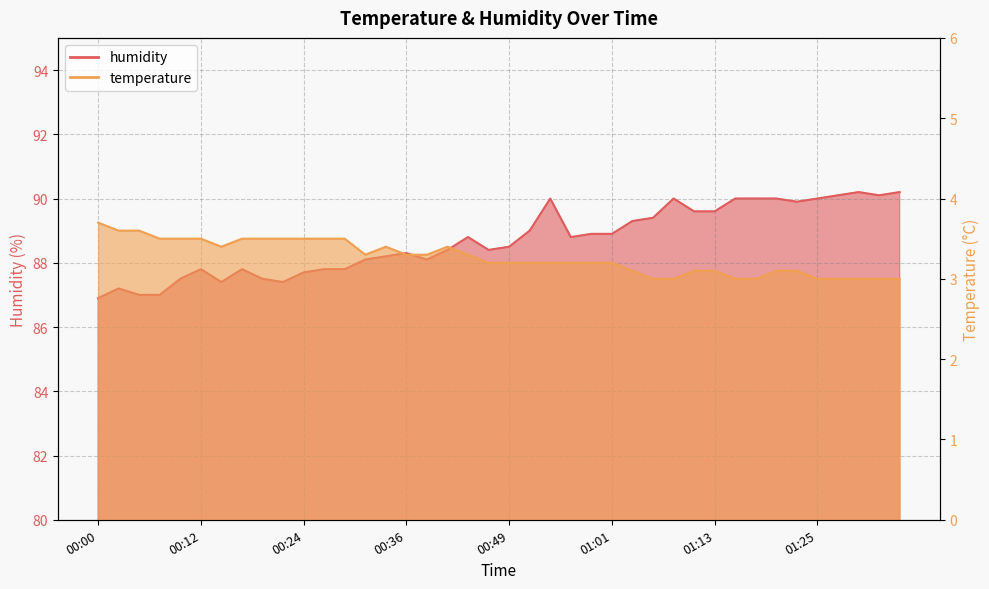

Rank the categories by temperature value from highest to lowest.

00:00, 00:02, 00:05, 00:07, 00:10, 00:12, 00:17, 00:19, 00:22, 00:24, 00:27, 00:29, 00:14, 00:34, 00:41, 00:32, 00:36, 00:39, 00:44, 00:46, 00:49, 00:51, 00:53, 00:56, 00:58, 01:01, 01:03, 01:11, 01:13, 01:20, 01:23, 01:06, 01:08, 01:15, 01:18, 01:25, 01:28, 01:30, 01:33, 01:35